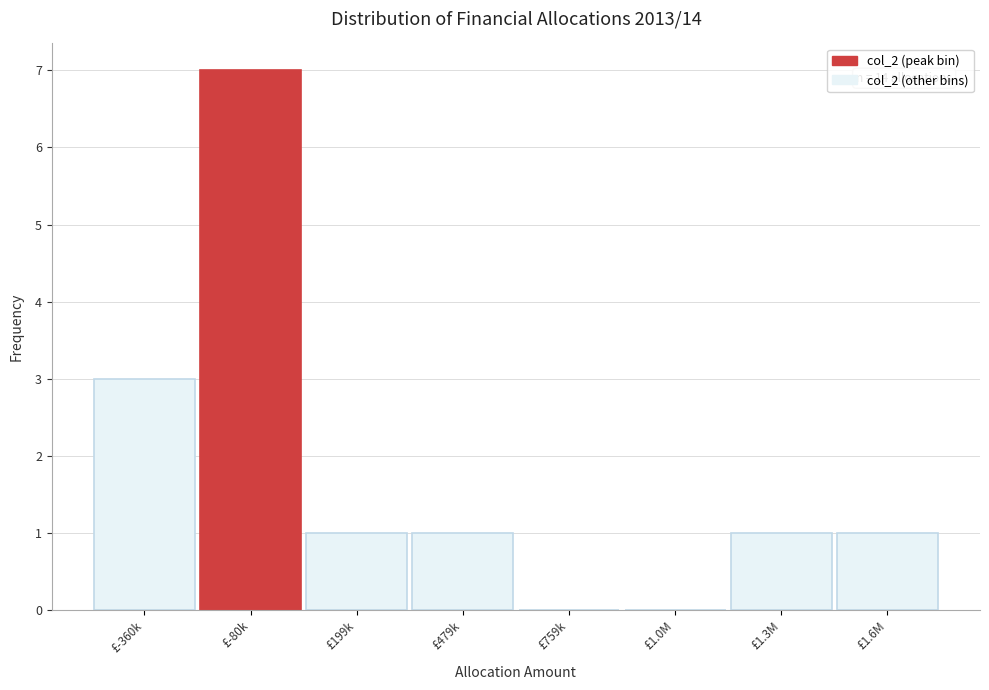

Reading right to left, transcribe all the data shown in this chart.

£1.6M=1	£1.3M=1	£1.0M=0	£759k=0	£479k=1	£199k=1	£-80k=7	£-360k=3